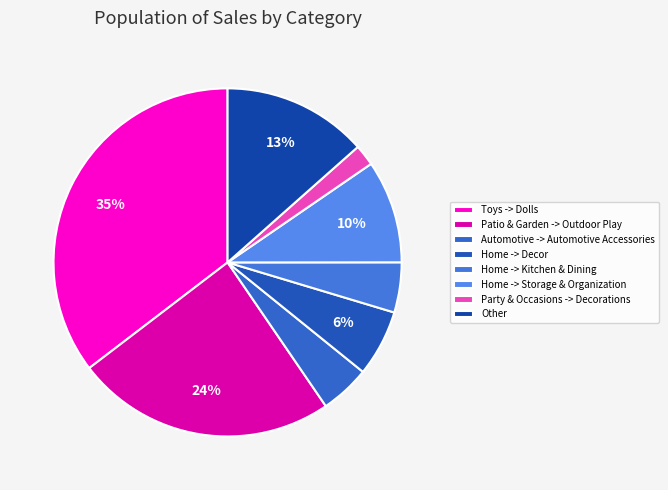

Rank the categories by value from highest to lowest.

Toys -> Dolls, Patio & Garden -> Outdoor Play, Other, Home -> Storage & Organization, Home -> Decor, Home -> Kitchen & Dining, Automotive -> Automotive Accessories, Party & Occasions -> Decorations